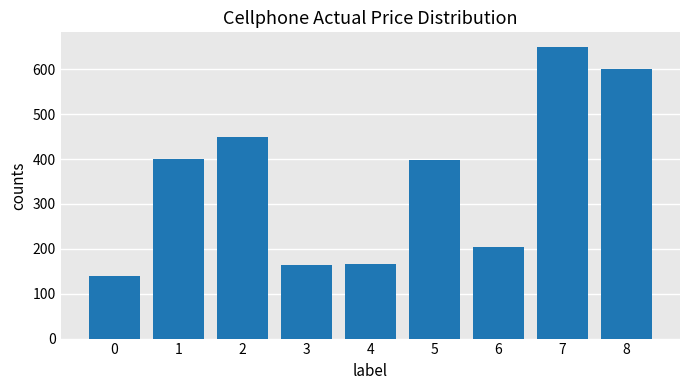

Between 7 and 1, which is larger?

7